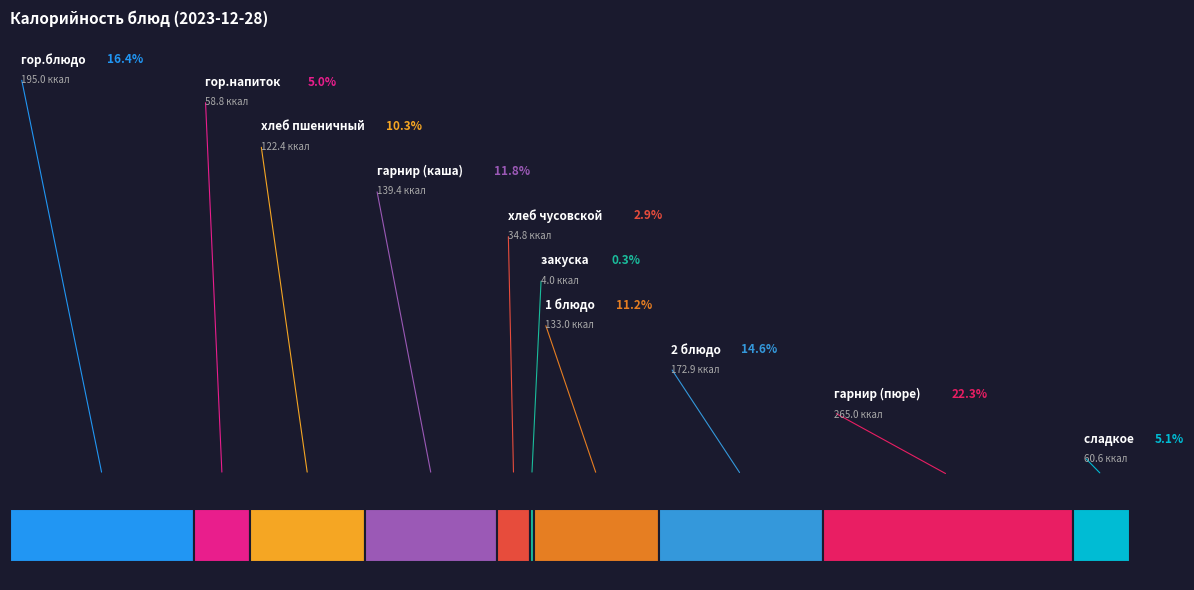

Rank the categories by value from highest to lowest.

гарнир (пюре), гор.блюдо, 2 блюдо, гарнир (каша), 1 блюдо, хлеб пшеничный, сладкое, гор.напиток, хлеб чусовской, закуска